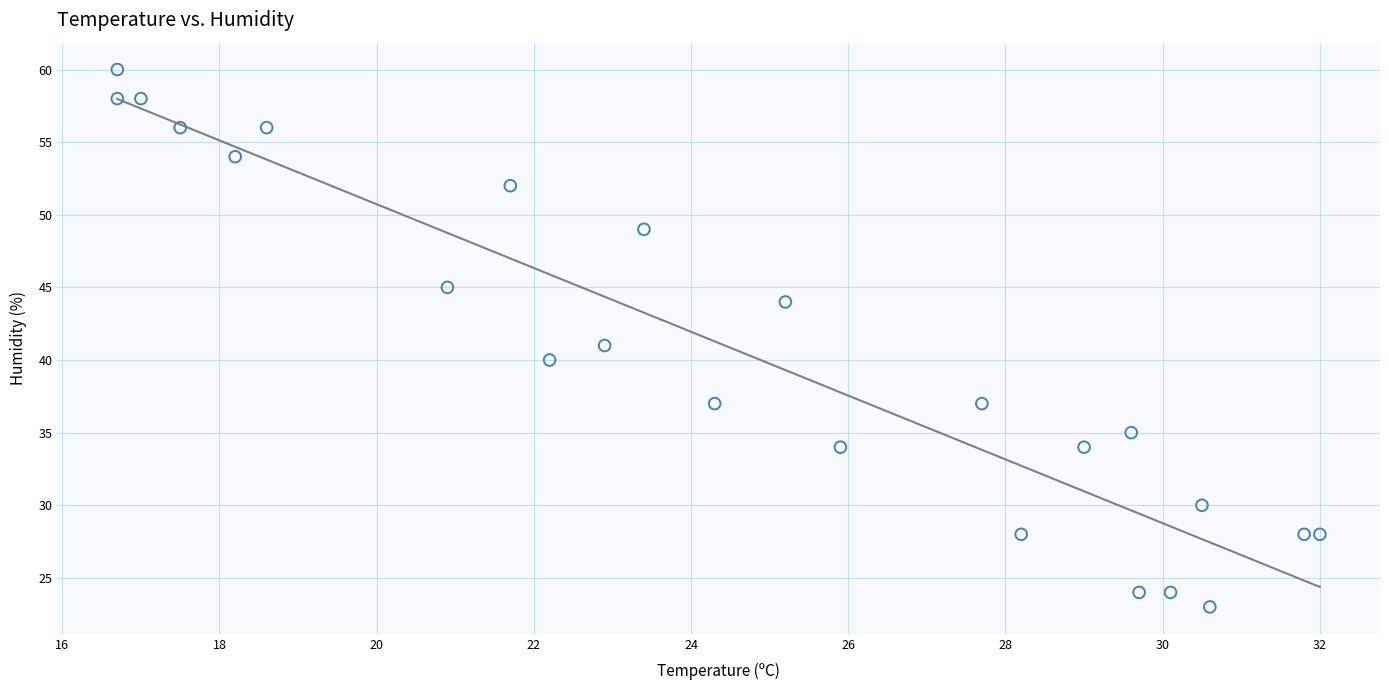

What is the range of Y values (max minus min)?

37